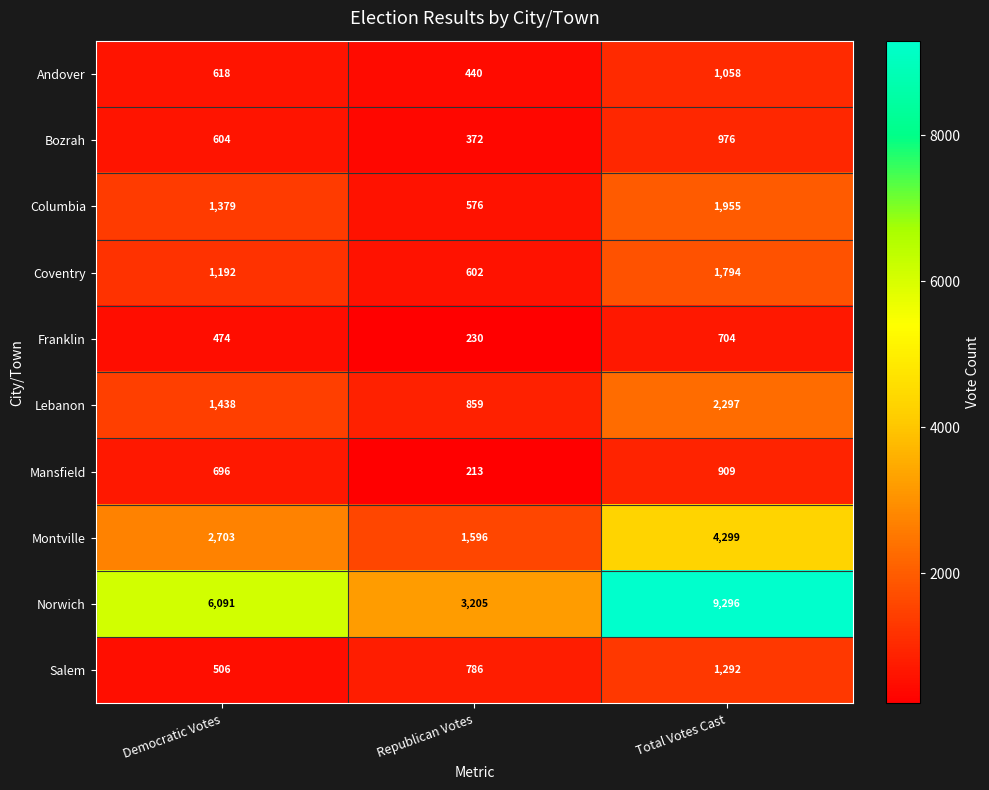

The value of Montville at Democratic Votes is 3770. True or false?

False